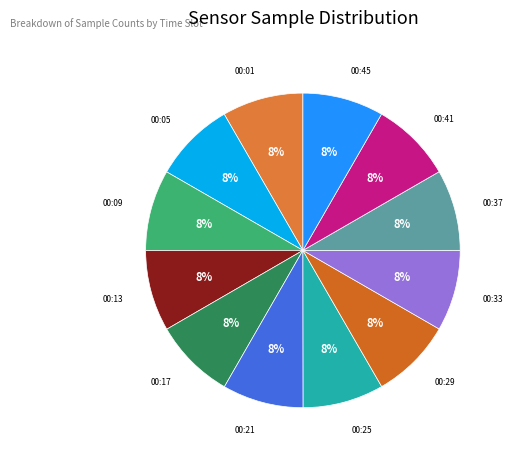

Rank the categories by value from highest to lowest.

2022/04/24 00:01, 2022/04/24 00:05, 2022/04/24 00:09, 2022/04/24 00:21, 2022/04/24 00:41, 2022/04/24 00:33, 2022/04/24 00:13, 2022/04/24 00:17, 2022/04/24 00:37, 2022/04/24 00:29, 2022/04/24 00:25, 2022/04/24 00:45